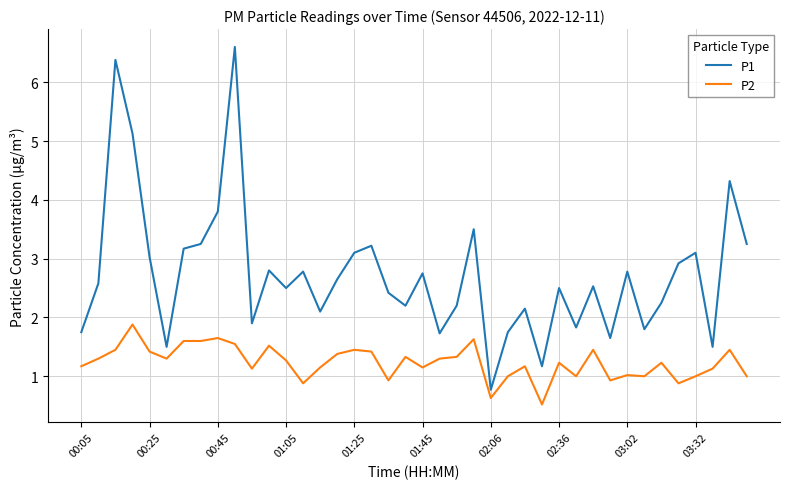

Which series has the largest range (max minus min)?

P1